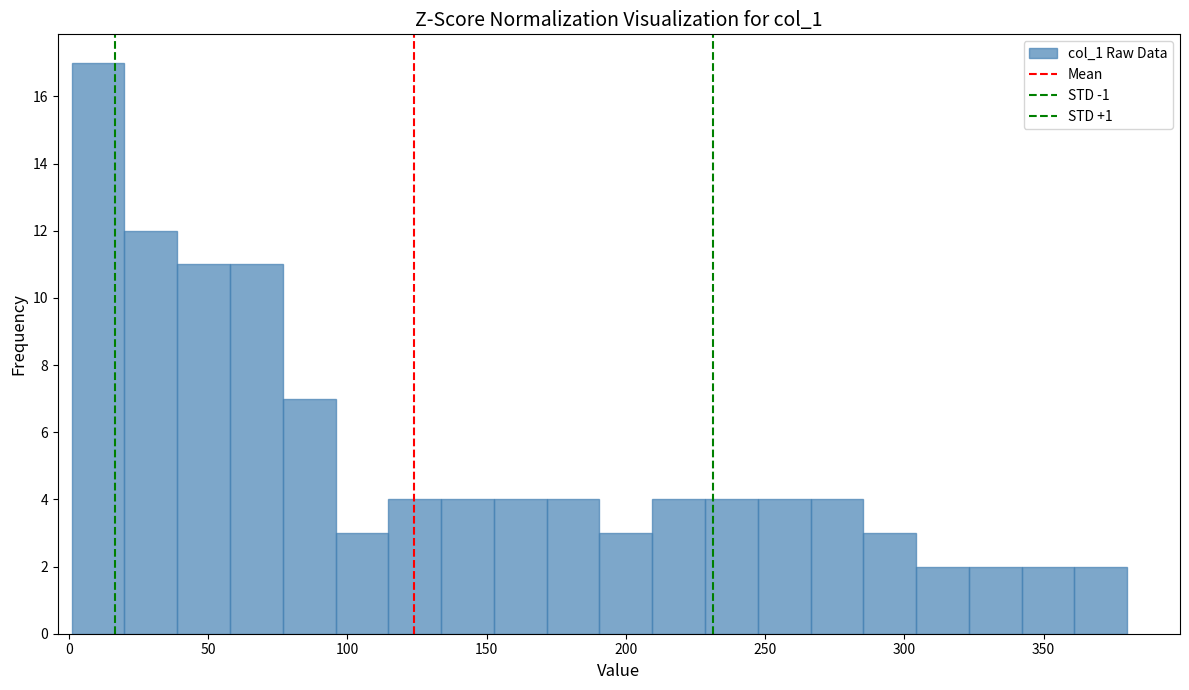

Read against the x-axis, roughly where is the centre of the tallest bar?

10